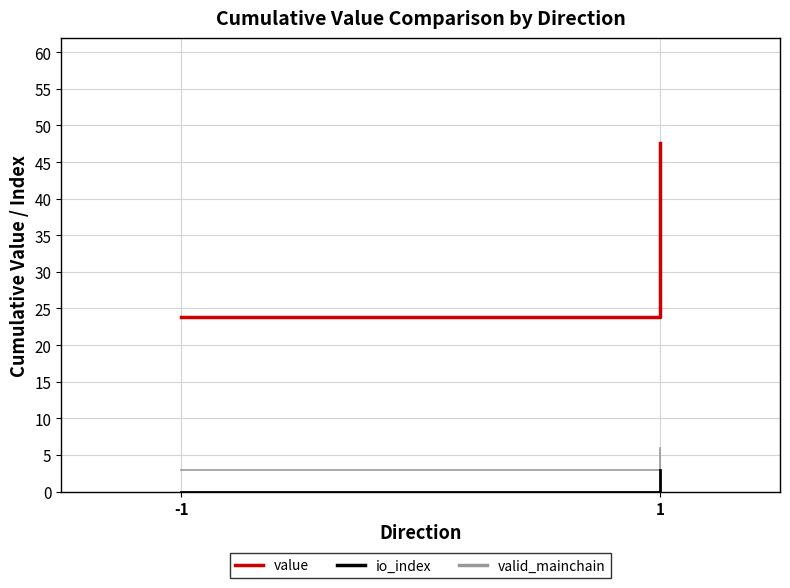

At which label does io_index reach its minimum?

-1